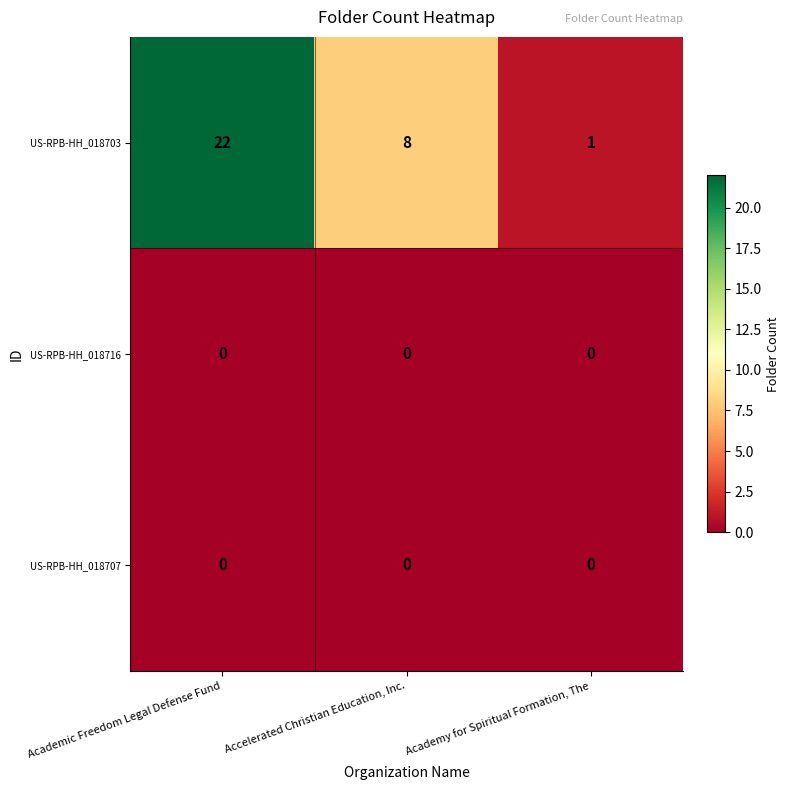

At how many categories does at least one series exceed 17?

1